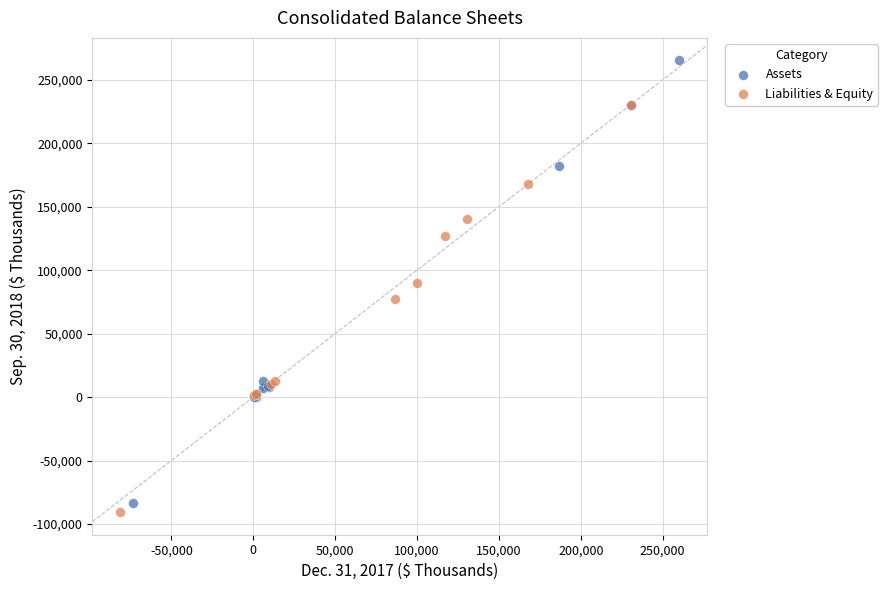

Which series has the largest Y range (max minus min)?

Assets